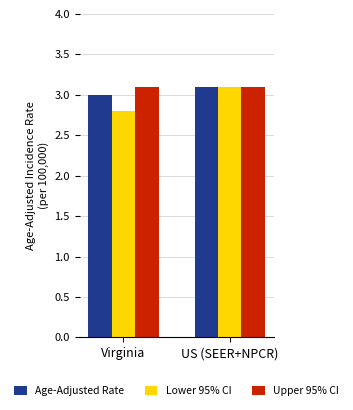

Is it true that Lower 95% CI equals 2.8 at Virginia?

True